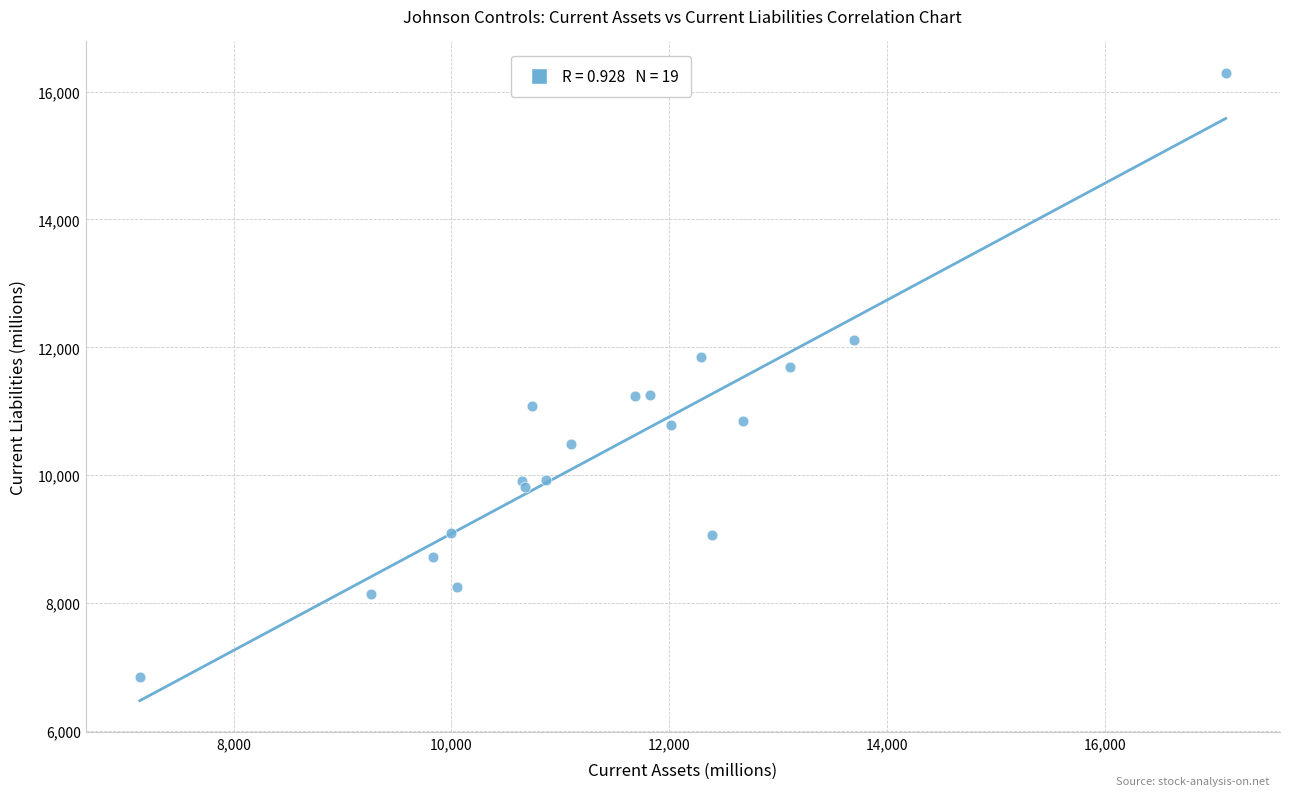

What Y value in the scatter plot is closest to 11567?

11694